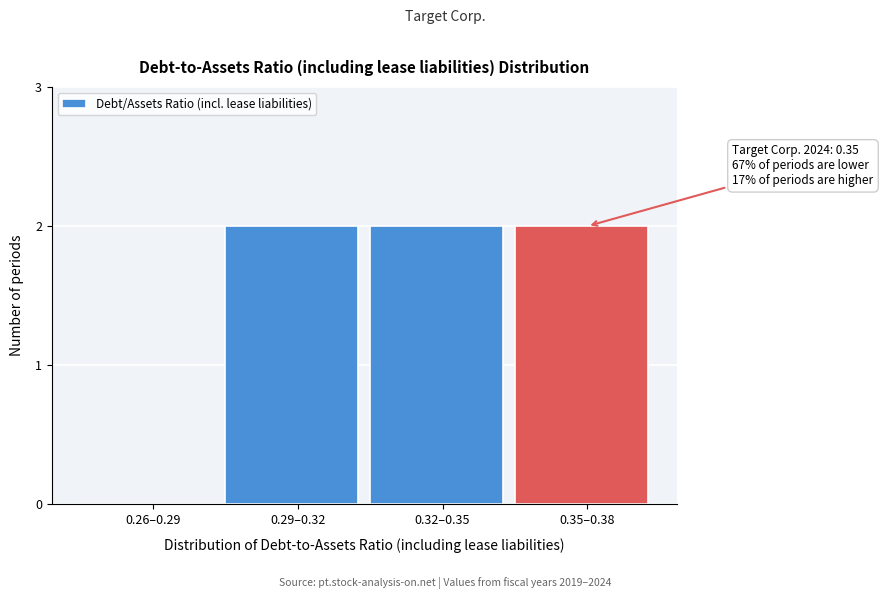

Reading left to right, transcribe all the data shown in this chart.

0.26–0.29=0	0.29–0.32=2	0.32–0.35=2	0.35–0.38=2